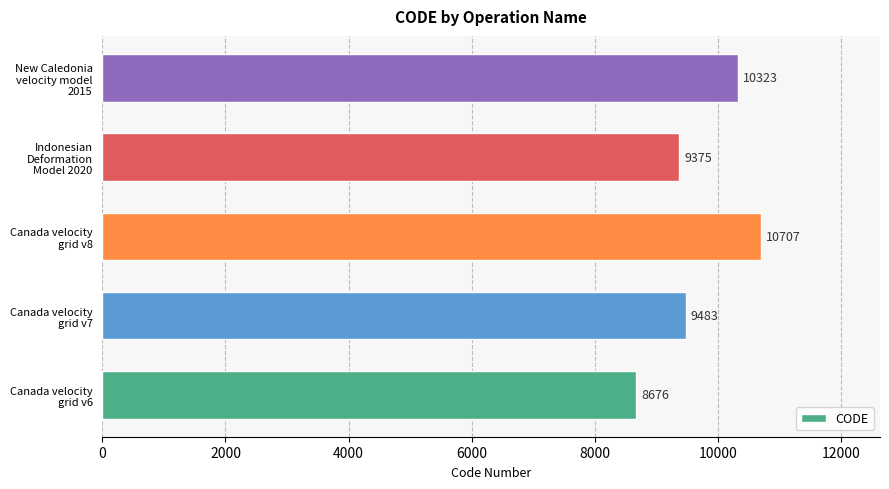

List the labels in order of value, smallest first.

Canada velocity
grid v6, Indonesian
Deformation
Model 2020, Canada velocity
grid v7, New Caledonia
velocity model
2015, Canada velocity
grid v8